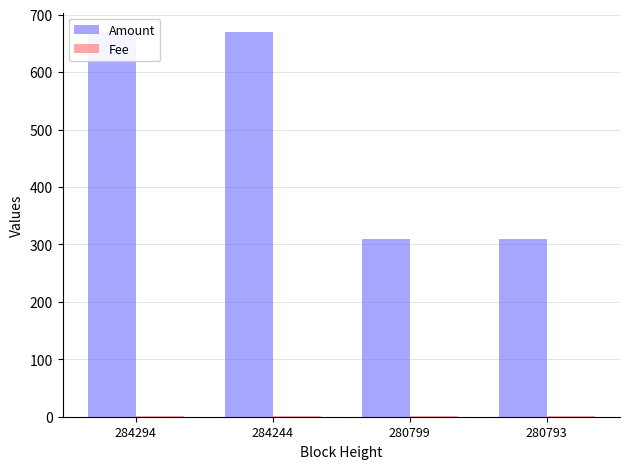

What is the sum of all Amount values?

1958